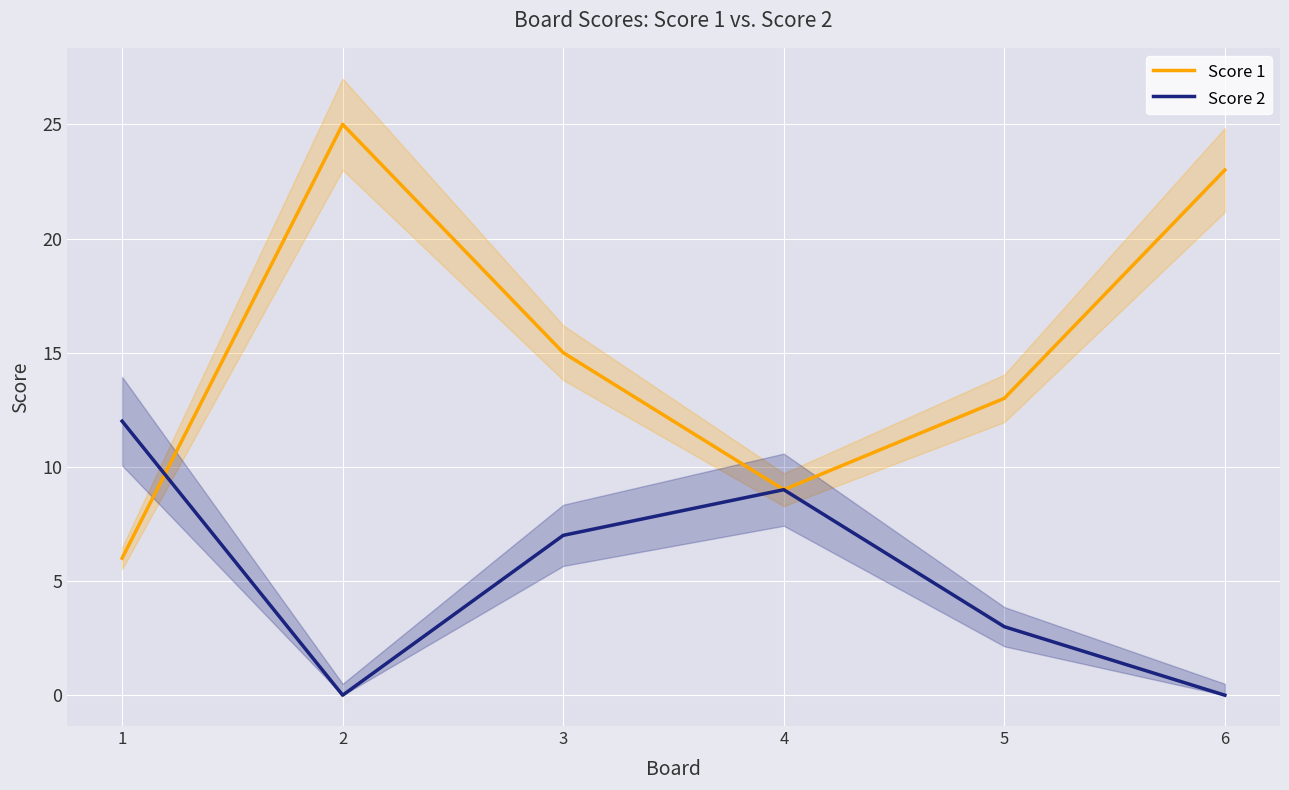

At how many categories does at least one series exceed 15?

2